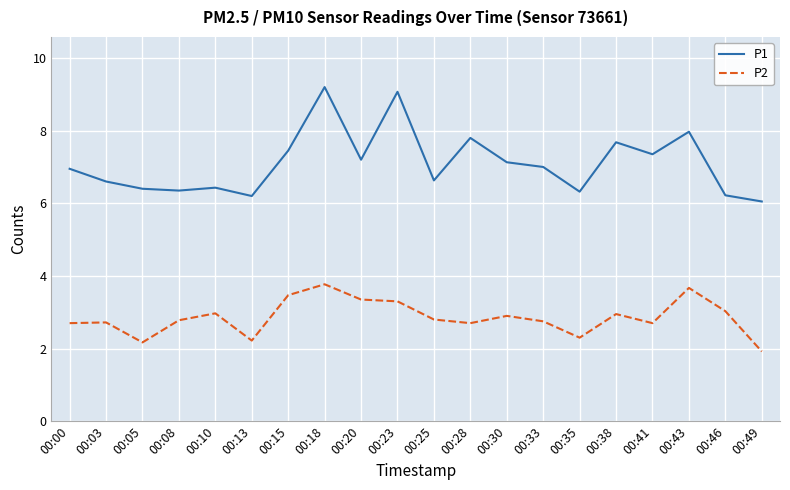

What is the difference between the P1 values at 00:38 and 00:35?

1.4